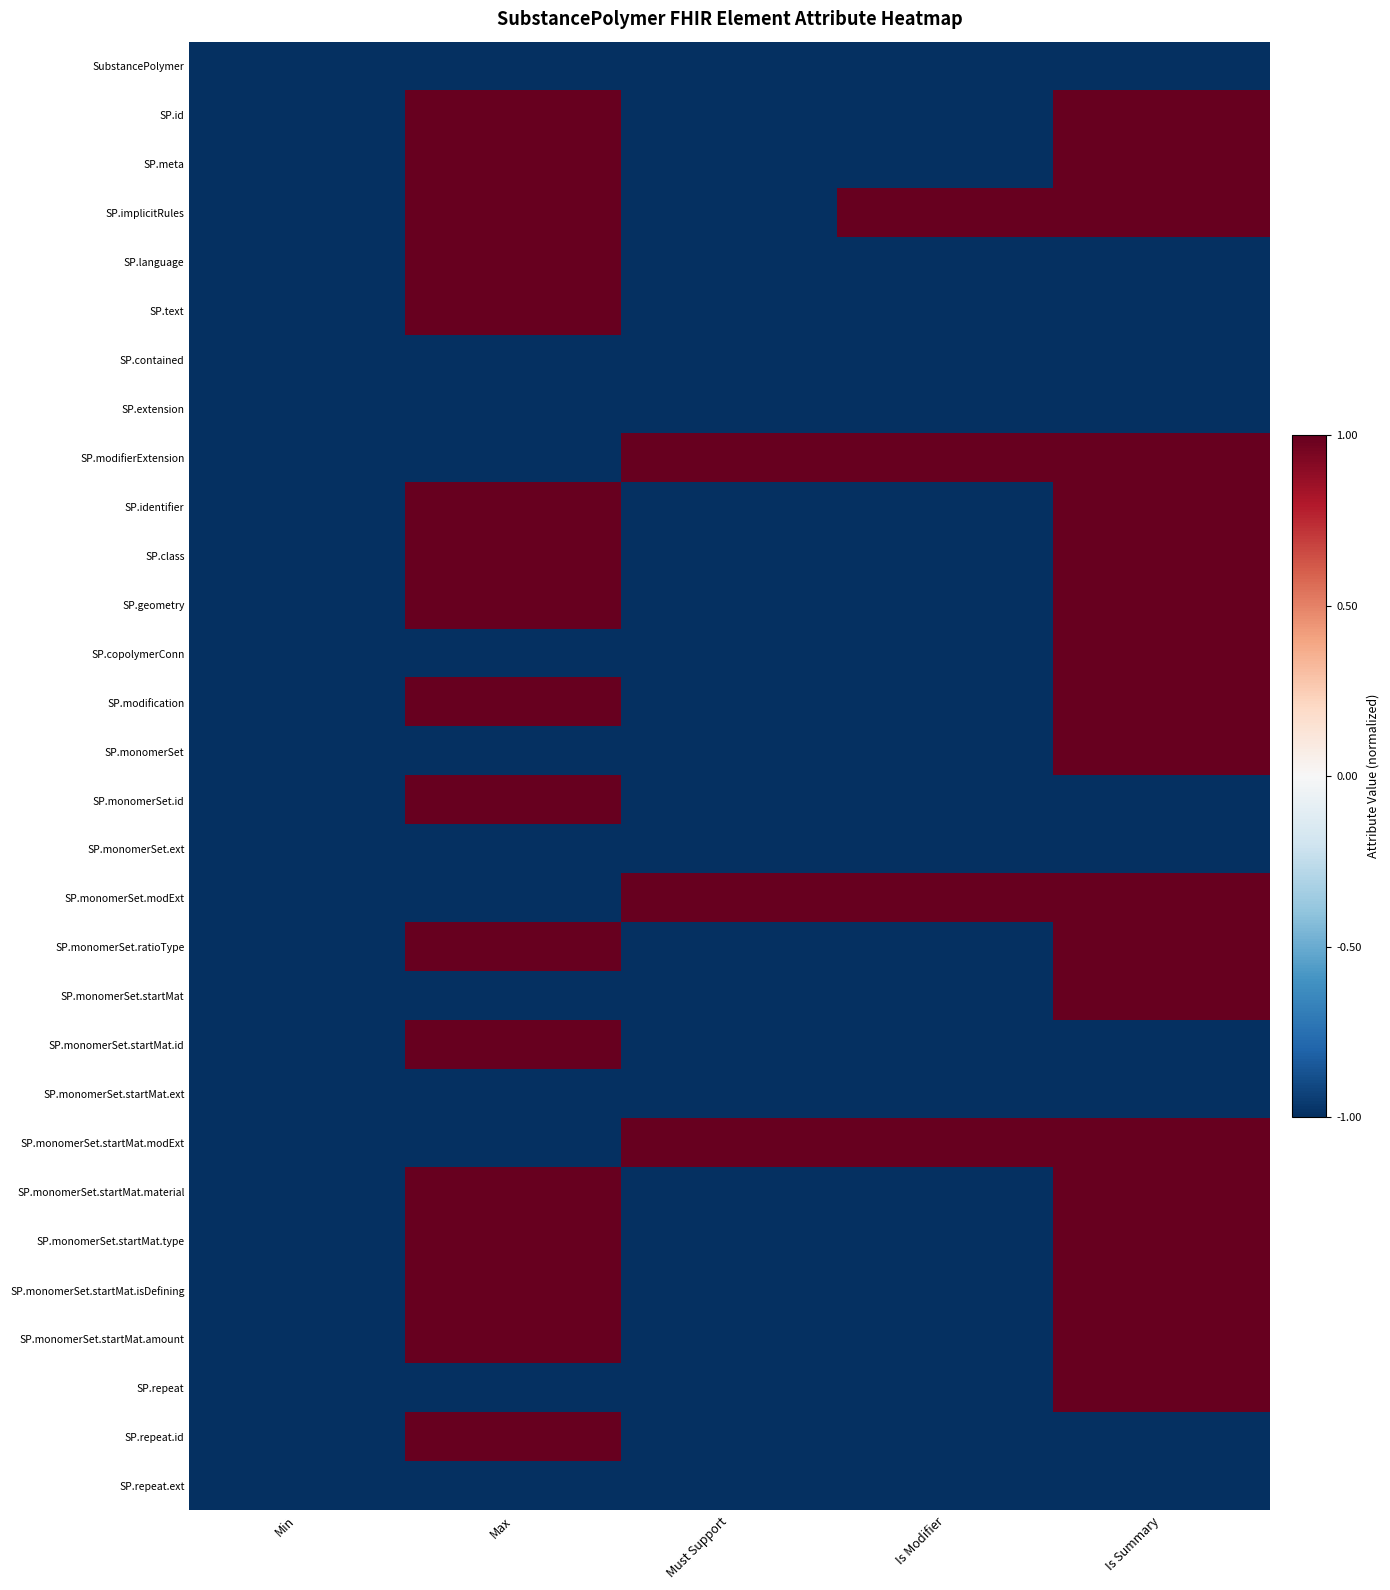

How many data points does each series have?

5